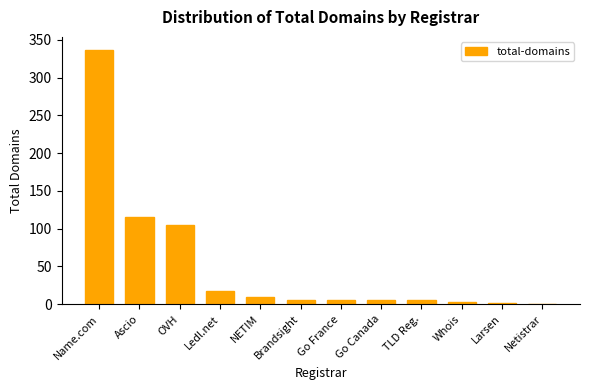

Where is the data nearest to the value 169?

Ascio